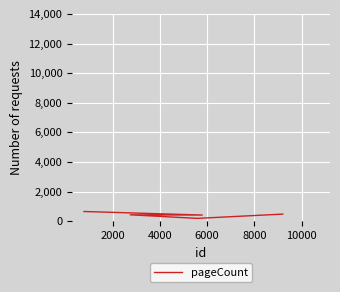

True or false: the data has more than 0 interior local peaks.

True